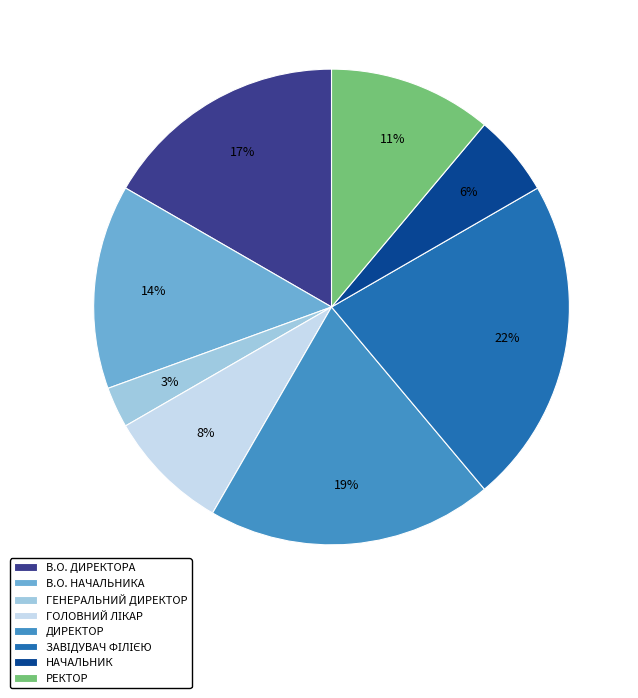

To the nearest percent, what percentage of the pie is РЕКТОР?

11%